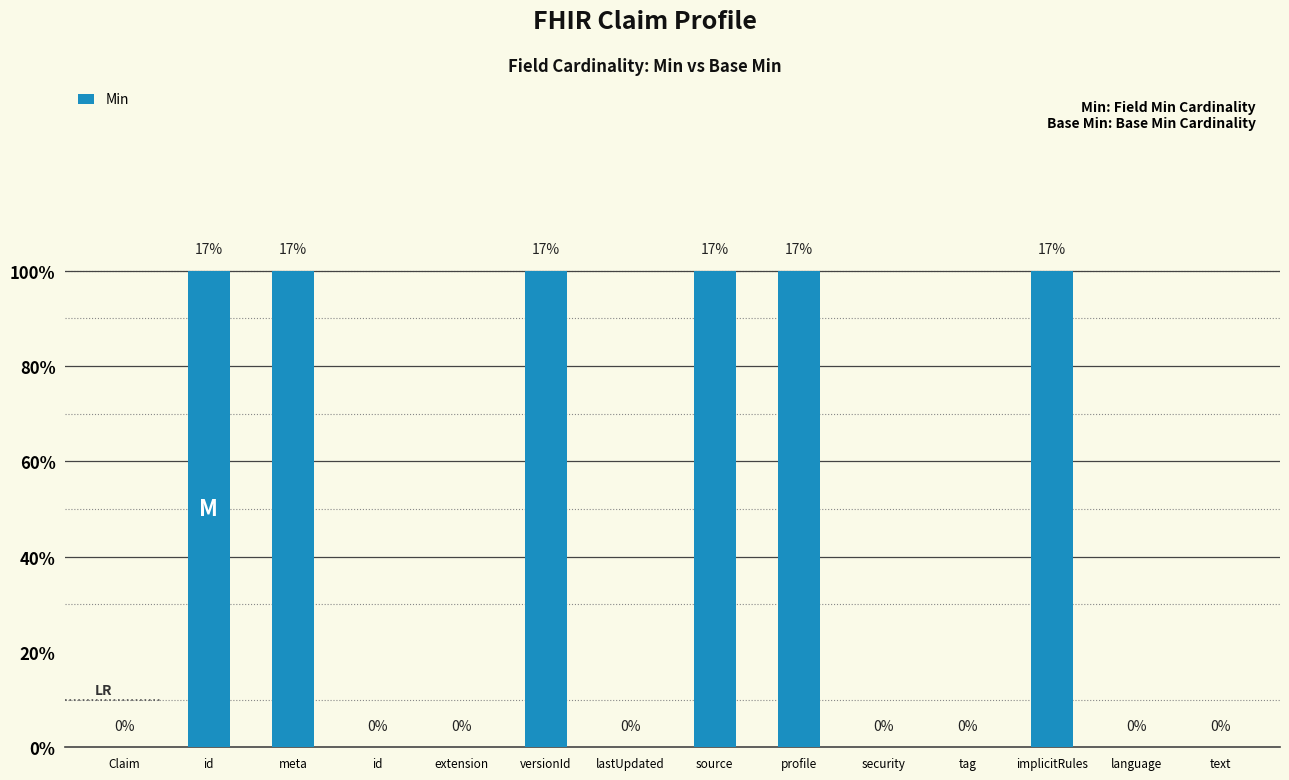

How many distinct data groups are displayed?

1